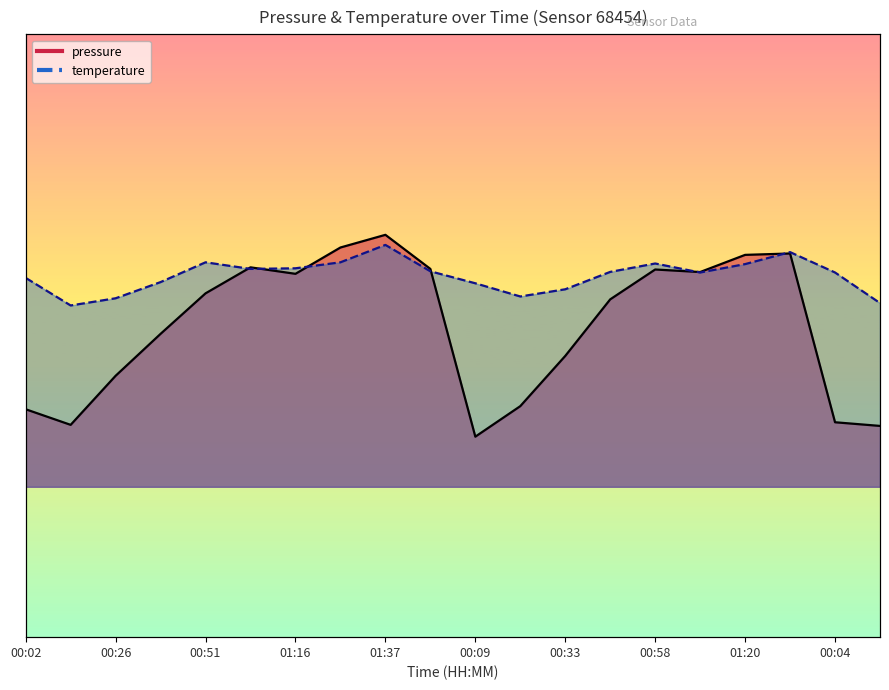

At how many categories does at least one series exceed 100734?

15